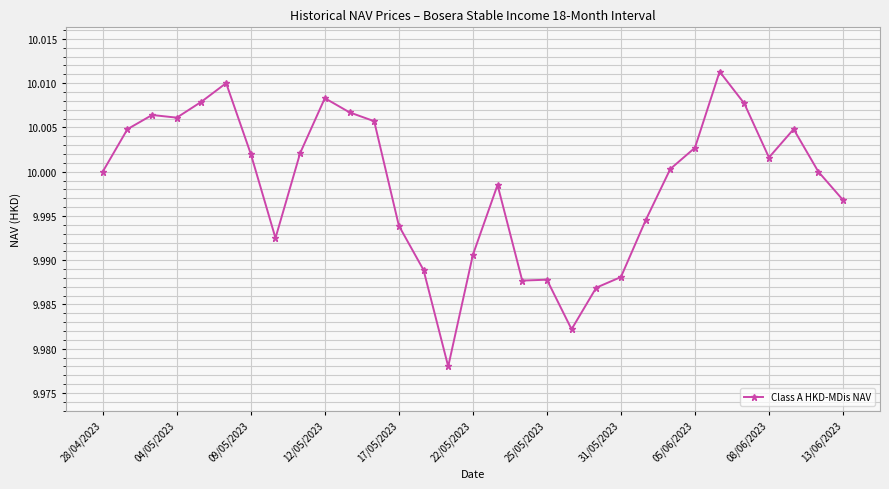

What is the sum of all values?

310.0